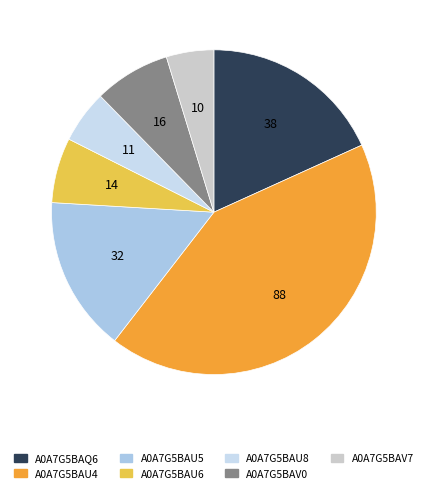

Count the number of slices in the pie.

7